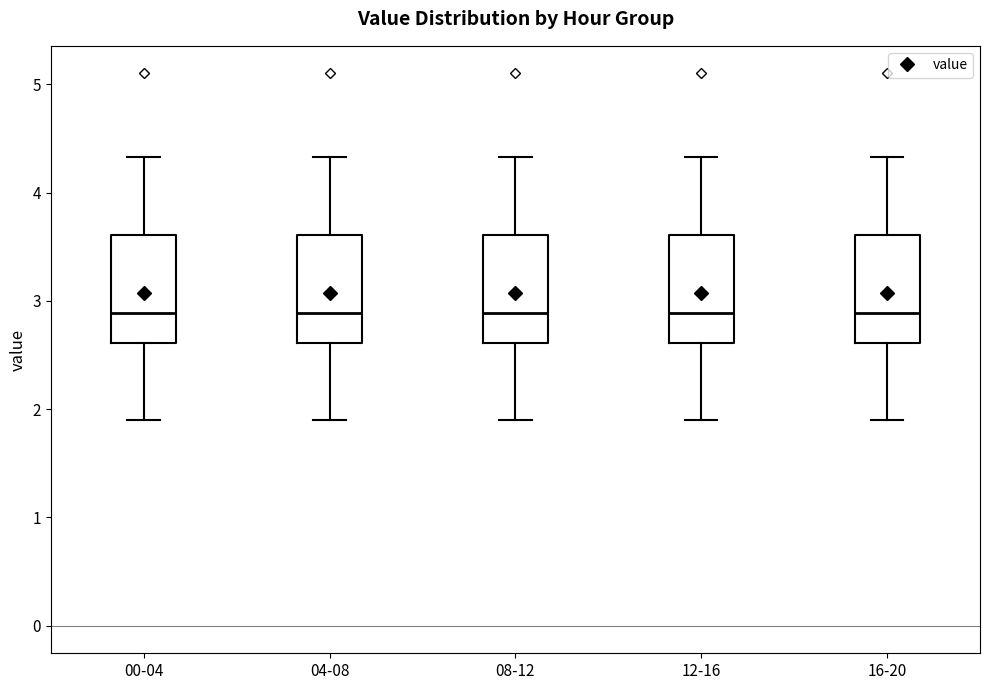

Where does the median line of the box for 00-04 sit on the y-axis? The values are not printed on the chart, so give them approximately, as read against the axis.

2.9